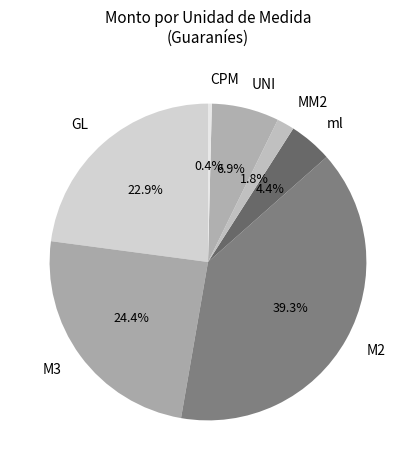

Which category has the biggest portion of the pie?

M2